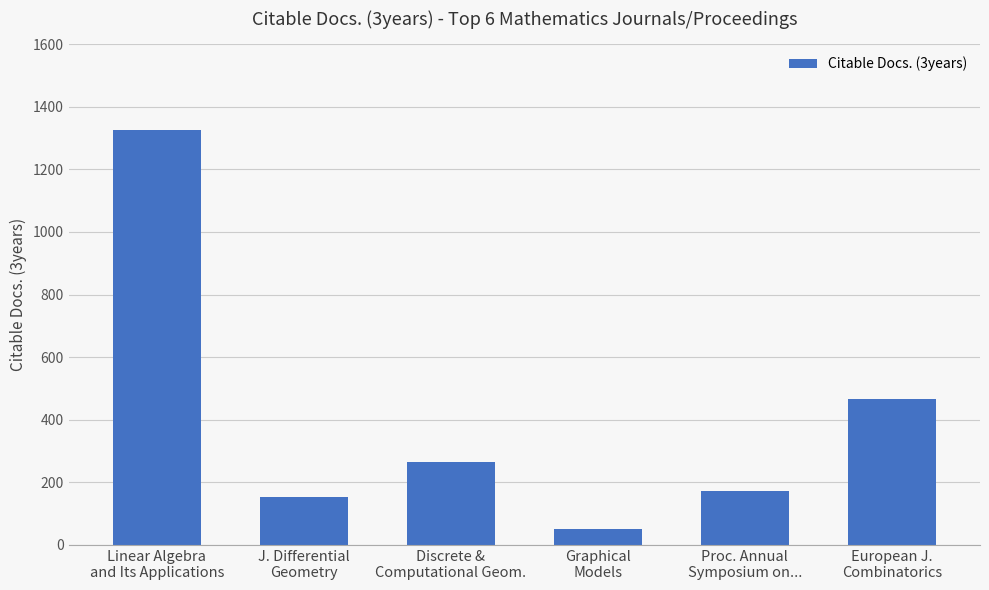

What is the minimum value shown in the chart?

51